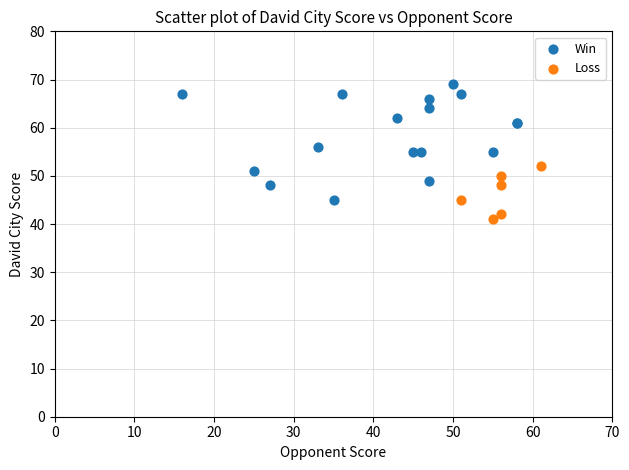

Which series has the largest Y range (max minus min)?

Win